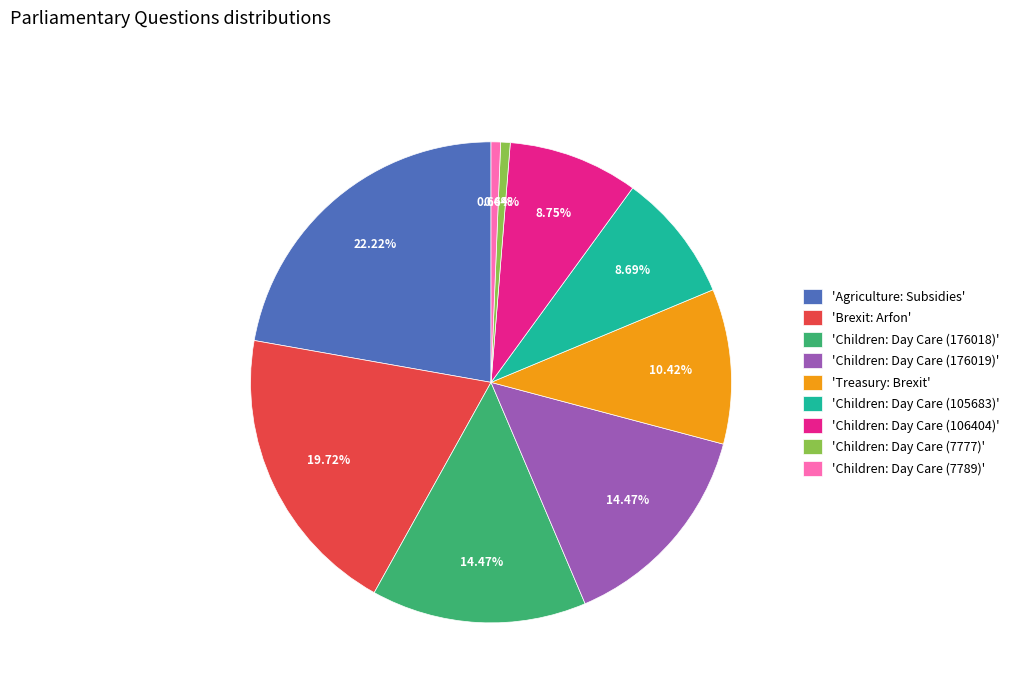

Which category has the biggest portion of the pie?

'Agriculture: Subsidies'